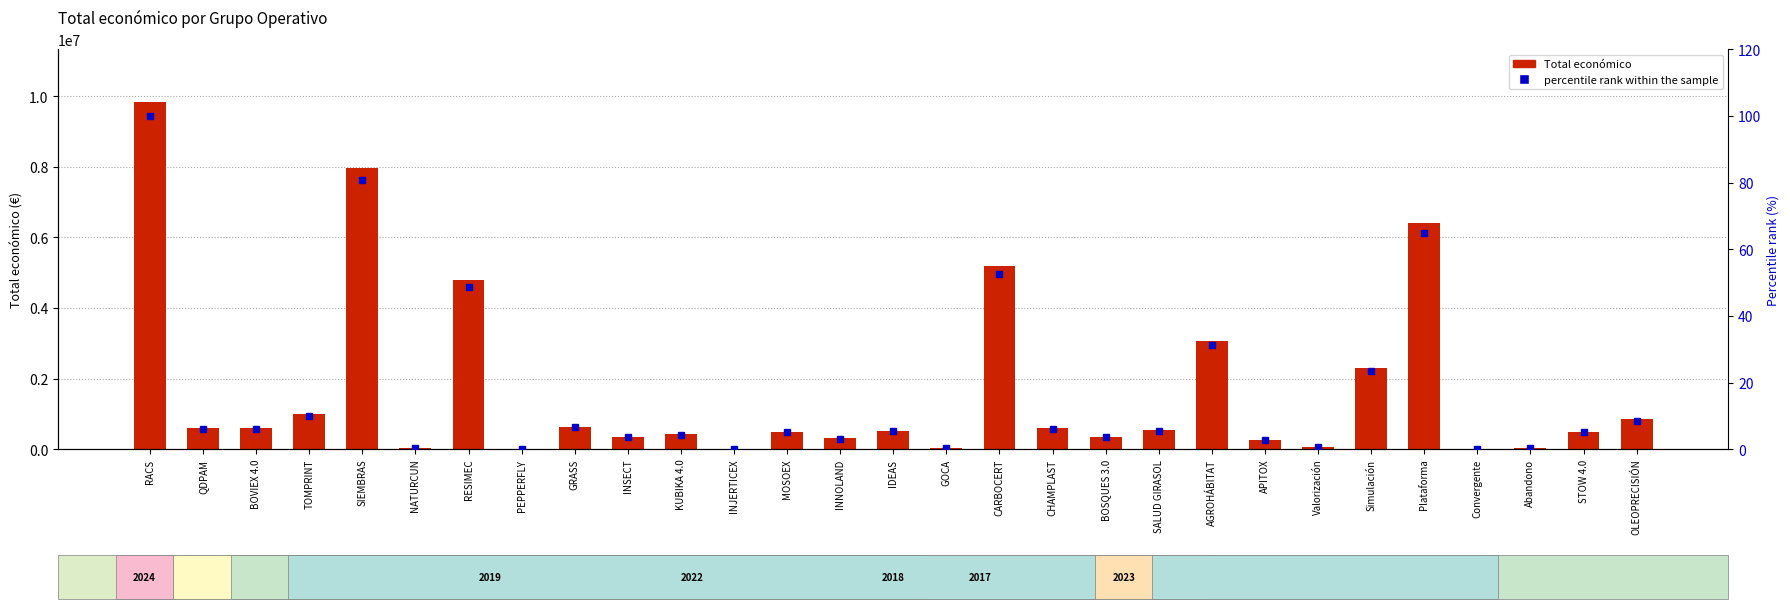

The percentile rank within the sample series shows 148.9 at RACS. True or false?

False